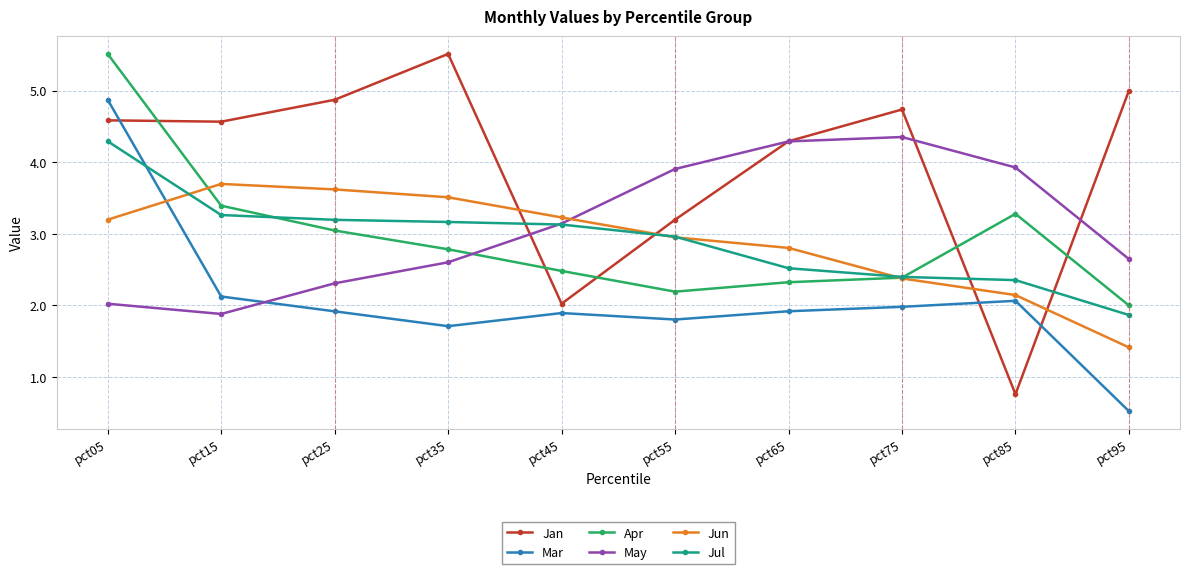

Reading right to left, what are all the values shown in this chart?

Jan: pct95=5.0	pct85=0.8	pct75=4.7	pct65=4.3	pct55=3.2	pct45=2.0	pct35=5.5	pct25=4.9	pct15=4.6	pct05=4.6
Mar: pct95=0.5	pct85=2.1	pct75=2.0	pct65=1.9	pct55=1.8	pct45=1.9	pct35=1.7	pct25=1.9	pct15=2.1	pct05=4.9
Apr: pct95=2.0	pct85=3.3	pct75=2.4	pct65=2.3	pct55=2.2	pct45=2.5	pct35=2.8	pct25=3.0	pct15=3.4	pct05=5.5
May: pct95=2.6	pct85=3.9	pct75=4.4	pct65=4.3	pct55=3.9	pct45=3.1	pct35=2.6	pct25=2.3	pct15=1.9	pct05=2.0
Jun: pct95=1.4	pct85=2.1	pct75=2.4	pct65=2.8	pct55=3.0	pct45=3.2	pct35=3.5	pct25=3.6	pct15=3.7	pct05=3.2
Jul: pct95=1.9	pct85=2.4	pct75=2.4	pct65=2.5	pct55=3.0	pct45=3.1	pct35=3.2	pct25=3.2	pct15=3.3	pct05=4.3